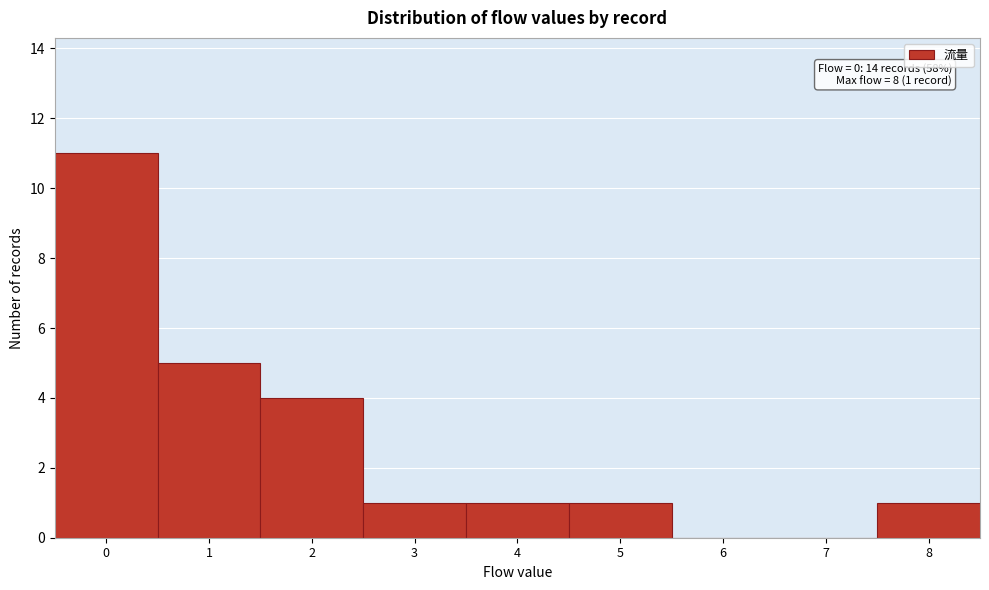

Which range on the x-axis has the tallest bar?

-0.5 to 0.5